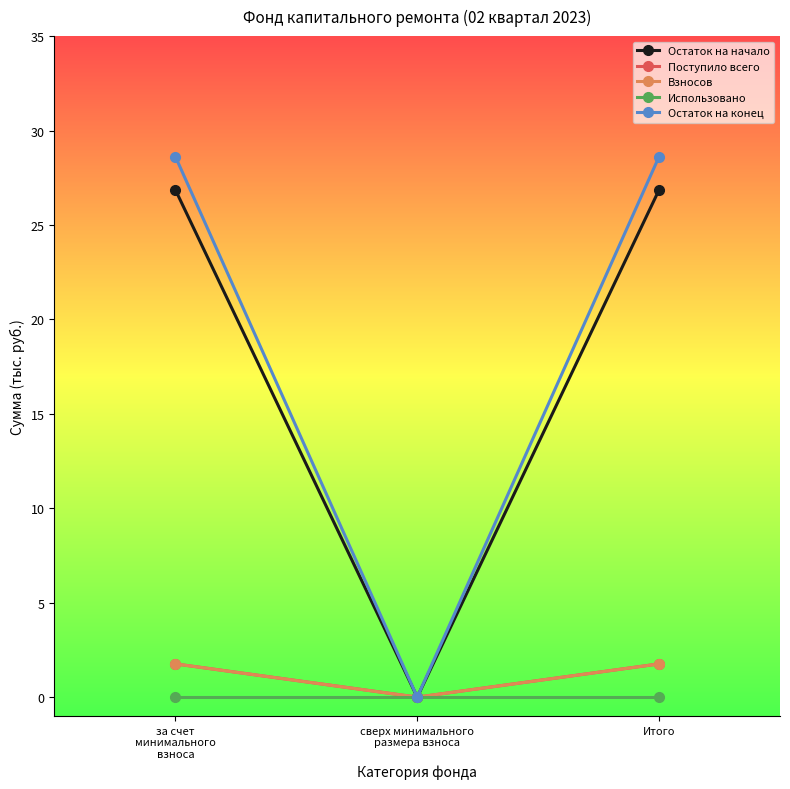

The Остаток на конец series shows 28.6 at Итого. True or false?

True